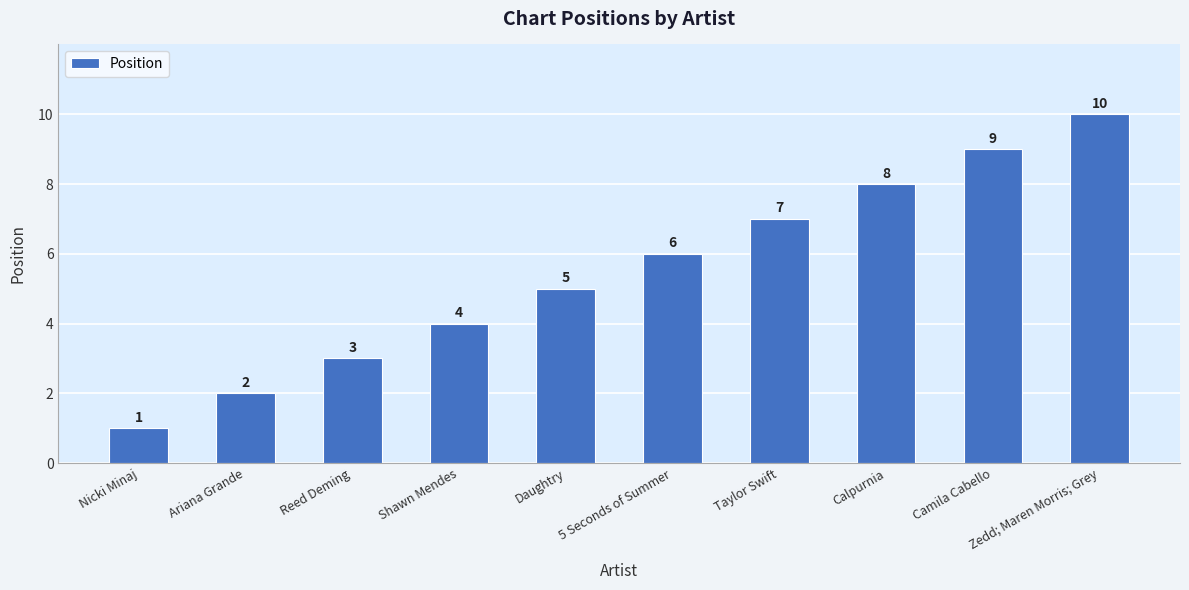

List the labels in order of value, largest first.

Zedd; Maren Morris; Grey, Camila Cabello, Calpurnia, Taylor Swift, 5 Seconds of Summer, Daughtry, Shawn Mendes, Reed Deming, Ariana Grande, Nicki Minaj